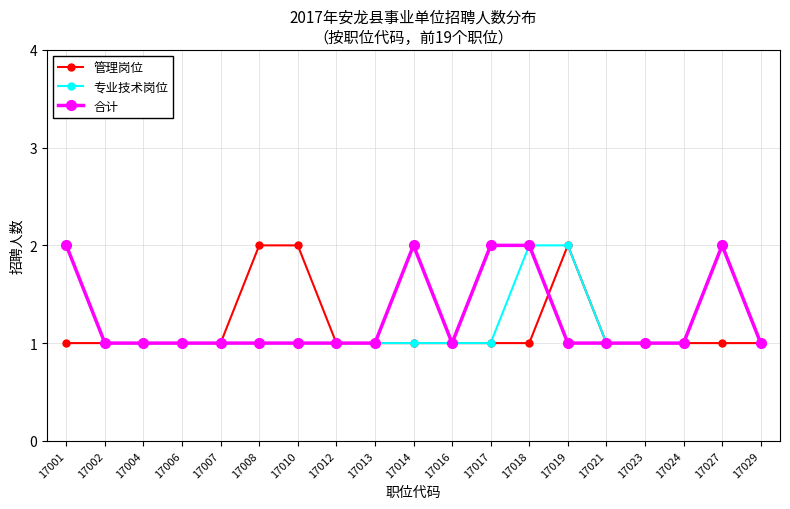

What is the total value across all series at 17018?

5